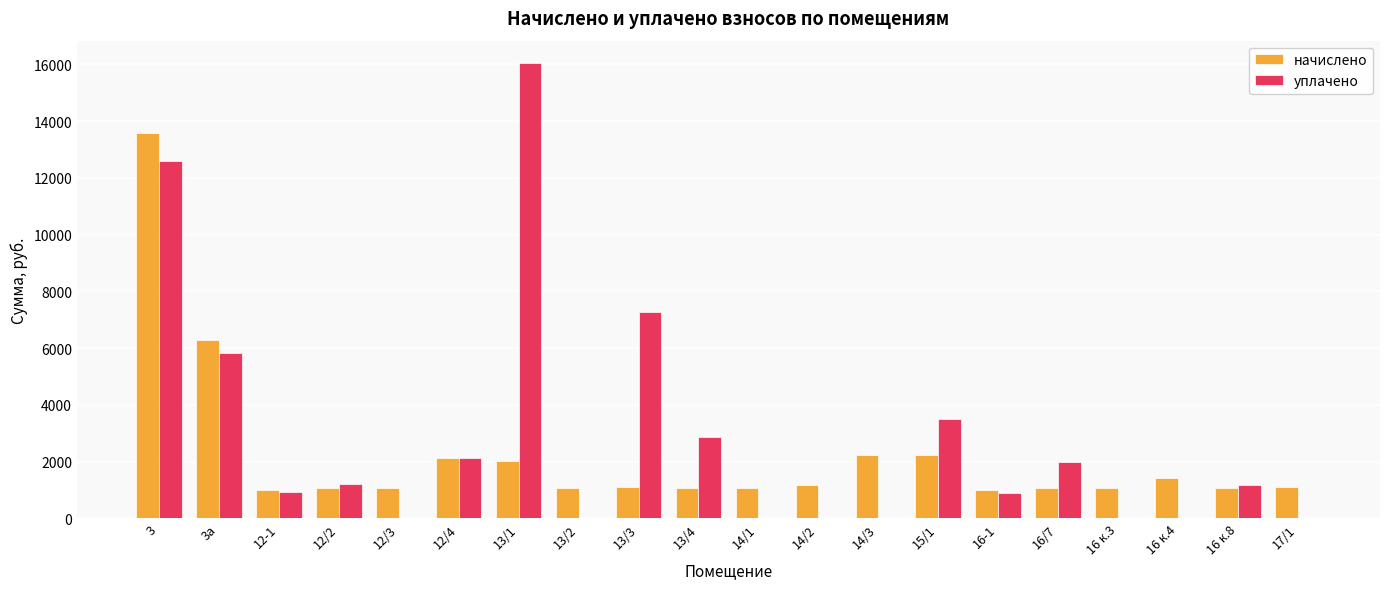

What is the total value across all series at 16-1?

1894.2